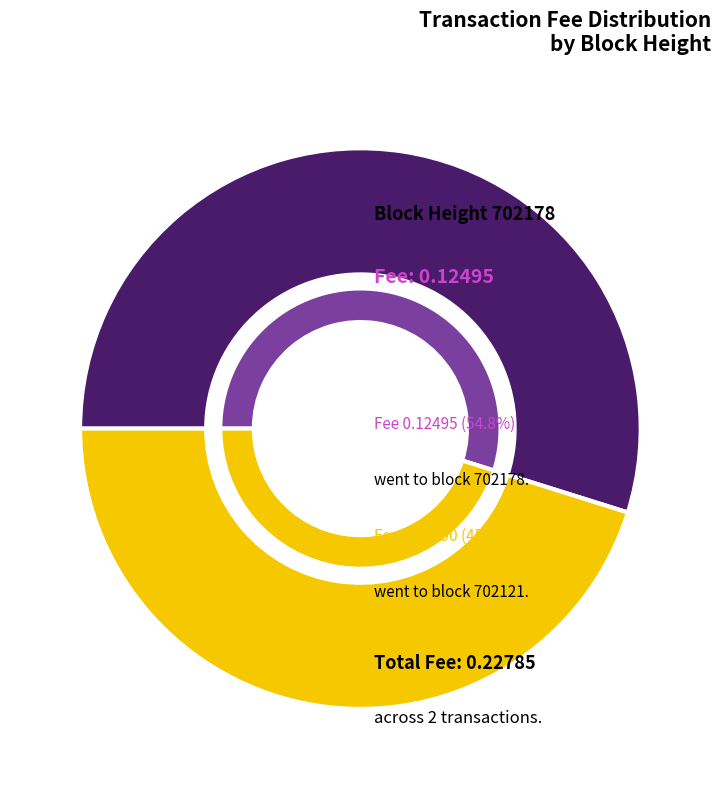

To the nearest percent, what portion does 702178 represent?

55%